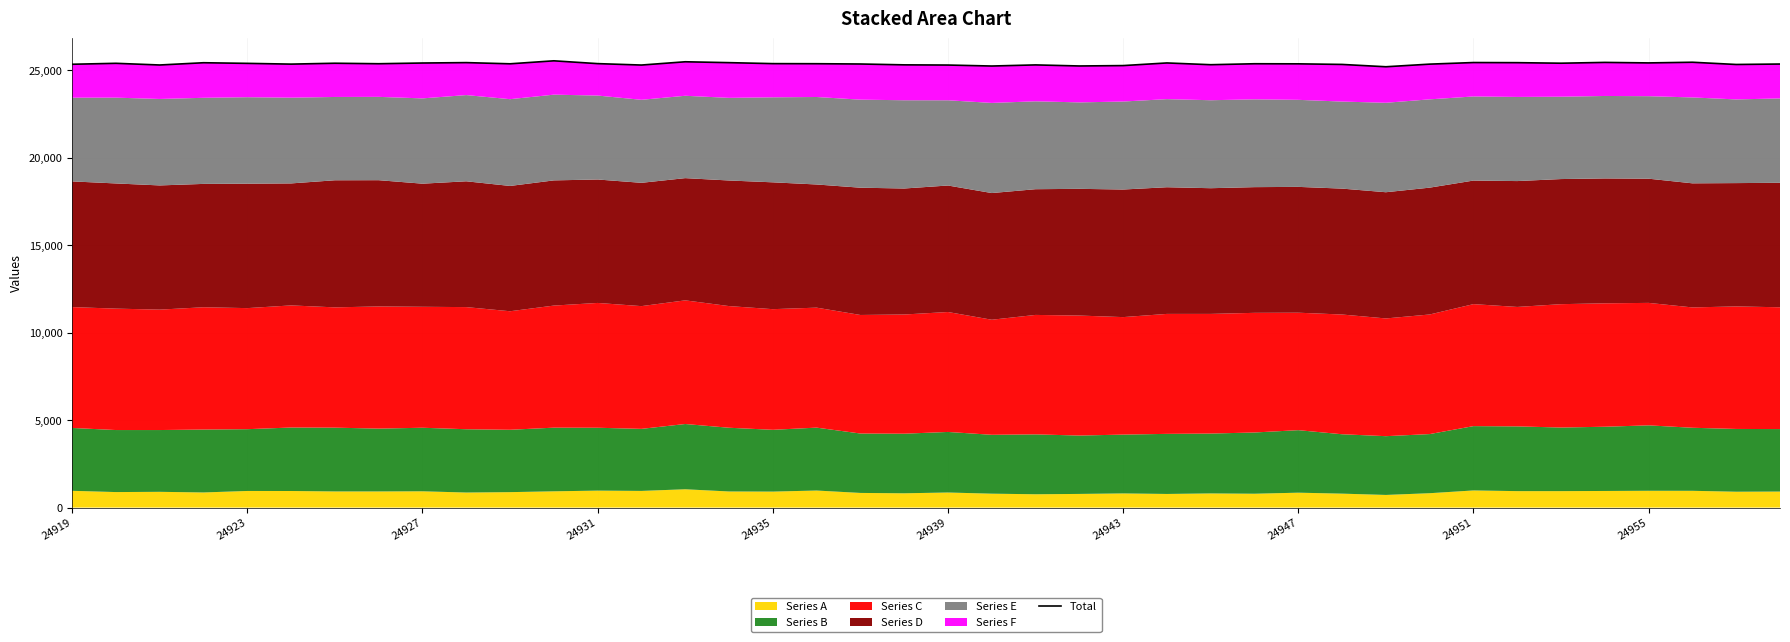

What is the difference between the second highest and second lowest values?

243